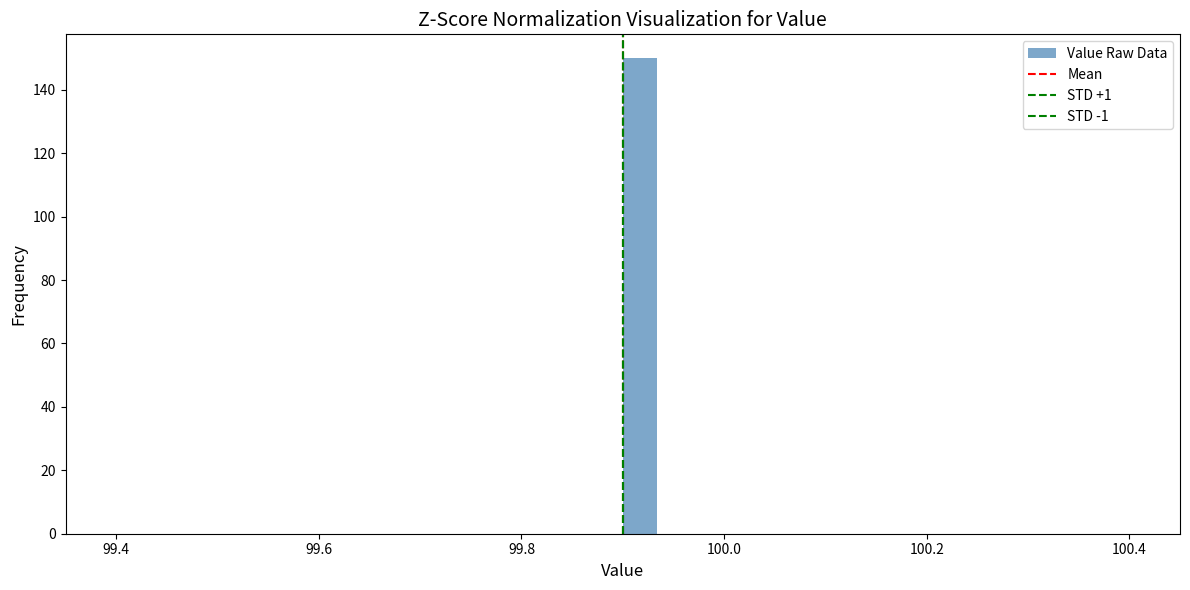

Around what value on the x-axis is the tallest bar? Give the approximate position of its centre, as read against the axis.

99.92